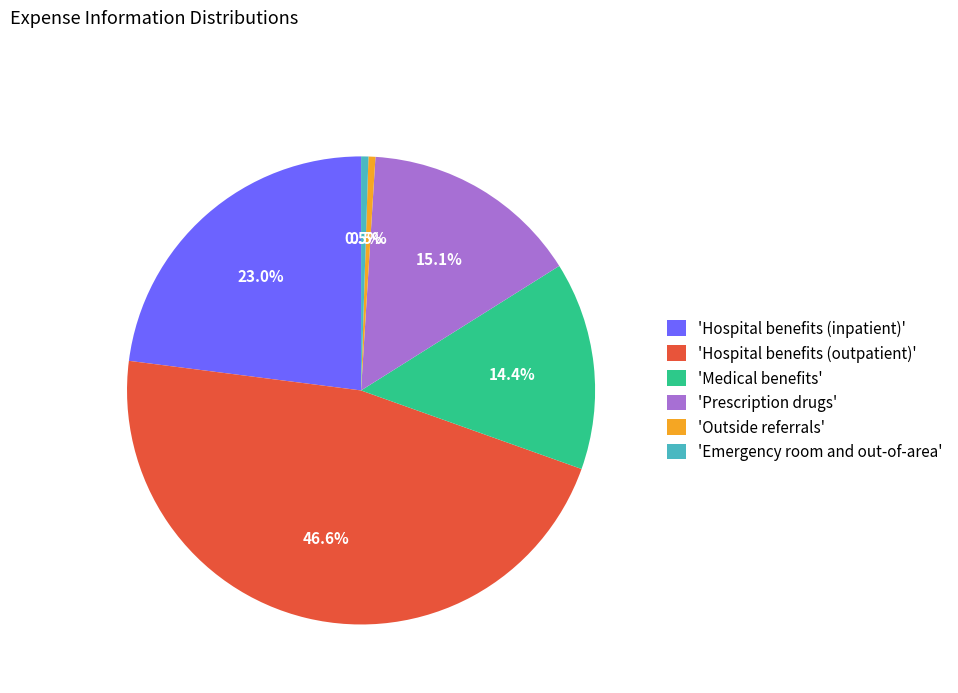

Is there any slice that represents more than half of the pie?

No